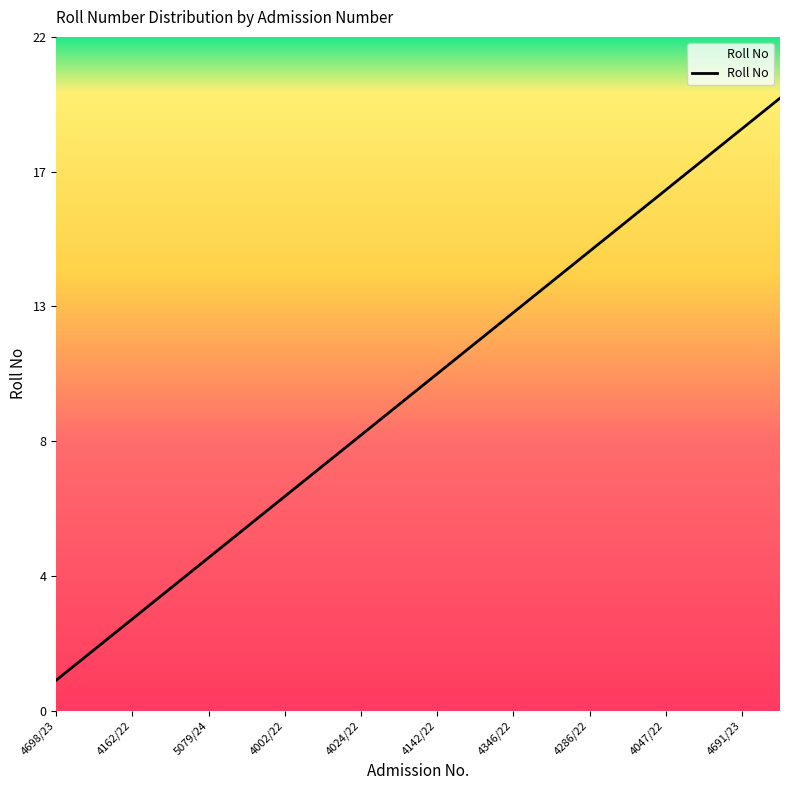

What is the label of the 5th point from the left?

5079/24